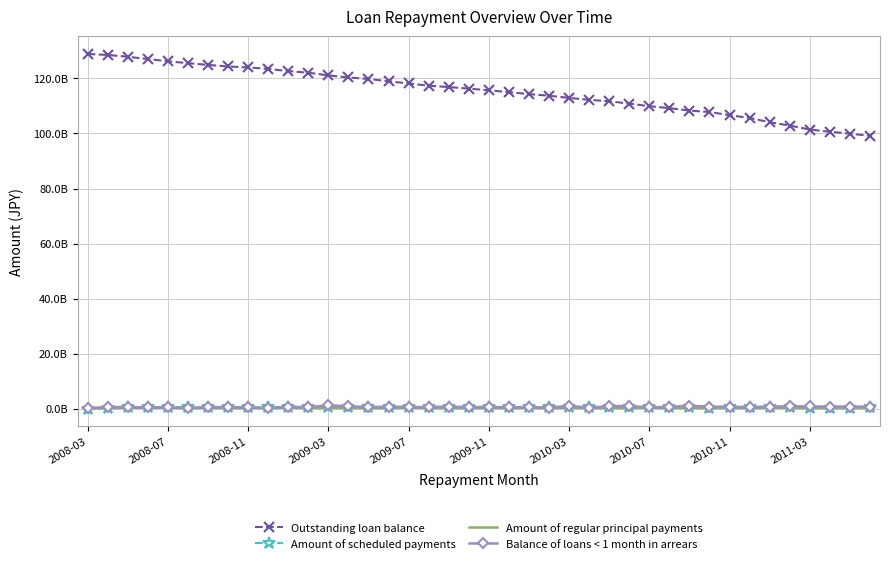

At which label is Outstanding loan balance closest to 114008606821?

23